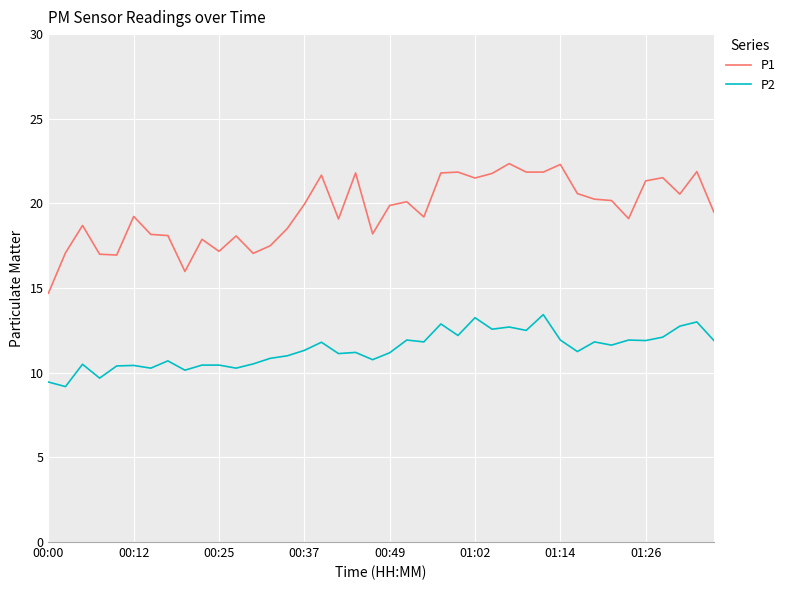

What is the minimum value for P1?

14.7